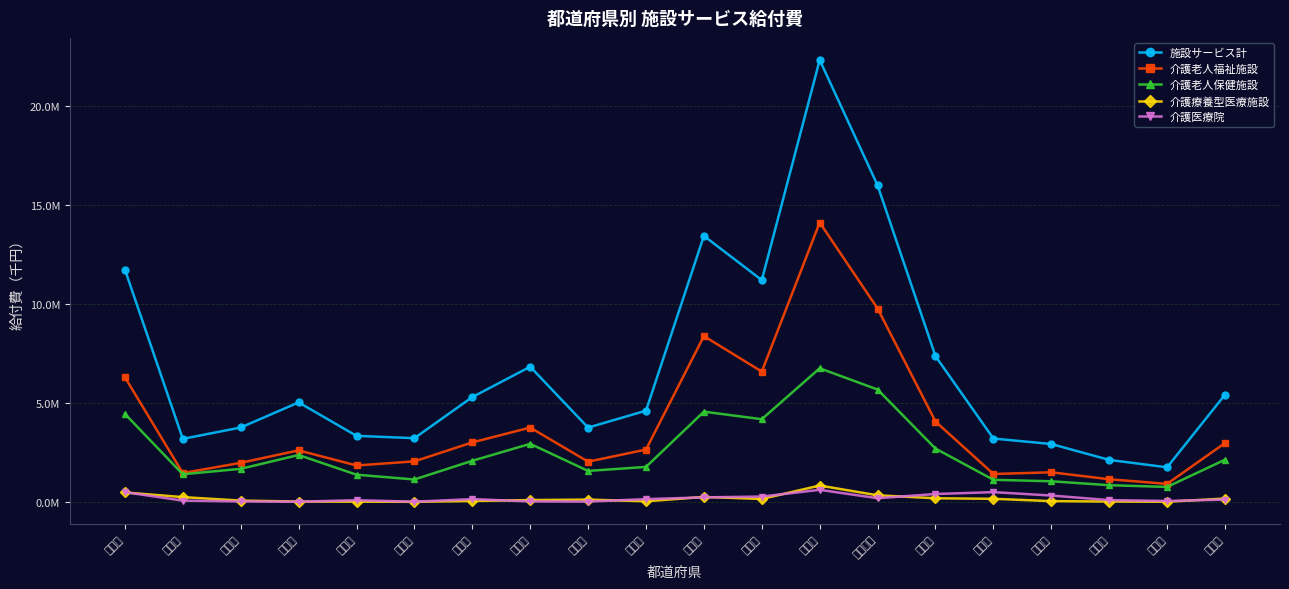

What is the lowest value of the 施設サービス計 series?

1752293.8